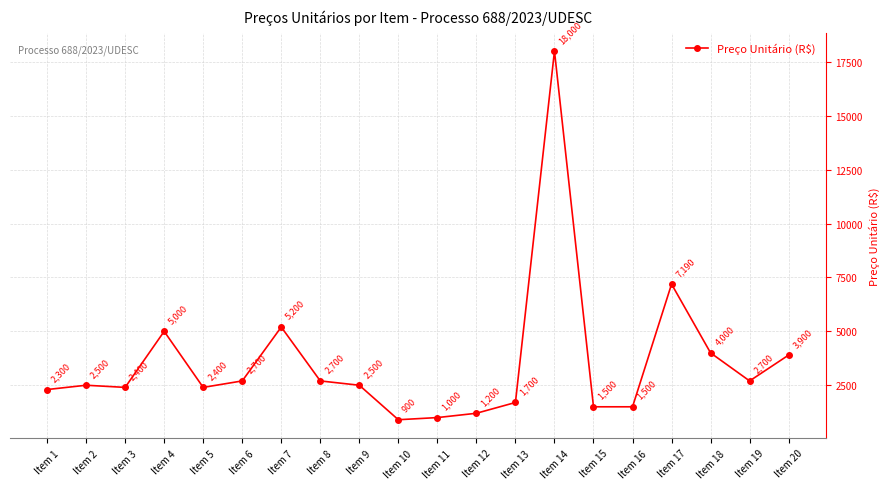

What is the sum of the values at Item 4 and Item 10?

5900